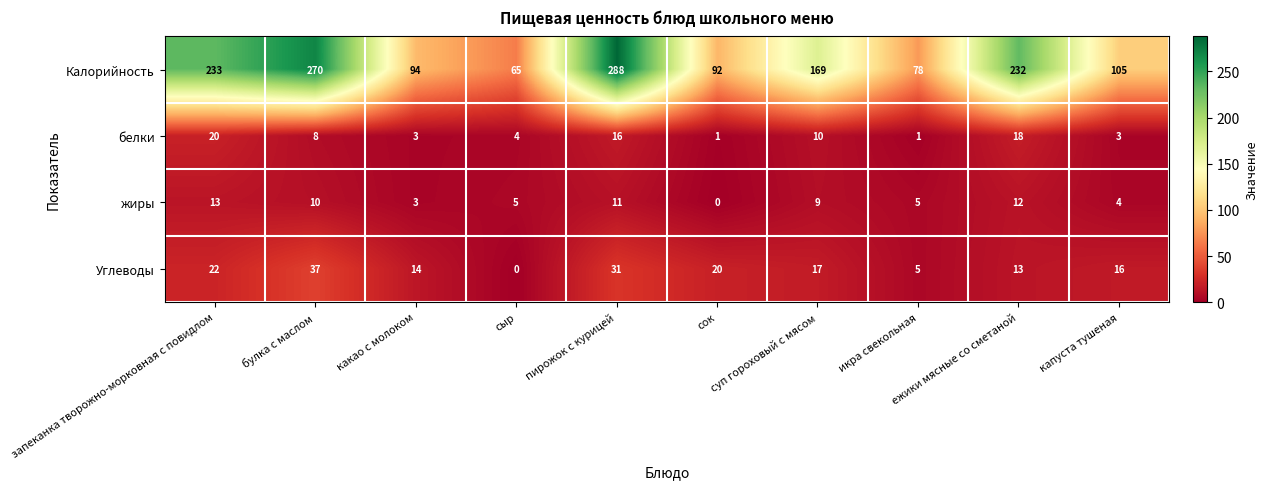

Which series has the largest total across all categories?

Калорийность